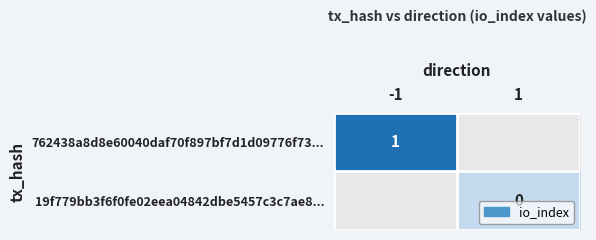

Is the value of 19f779bb3f6f0fe02eea04842dbe5457c3c7ae8... at 1 greater than the value of 762438a8d8e60040daf70f897bf7d1d09776f73... at -1?

No